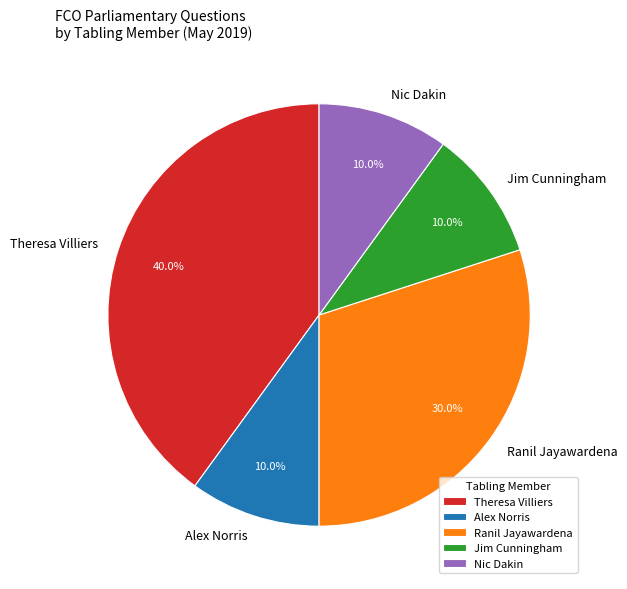

Which slice is the largest?

Theresa Villiers